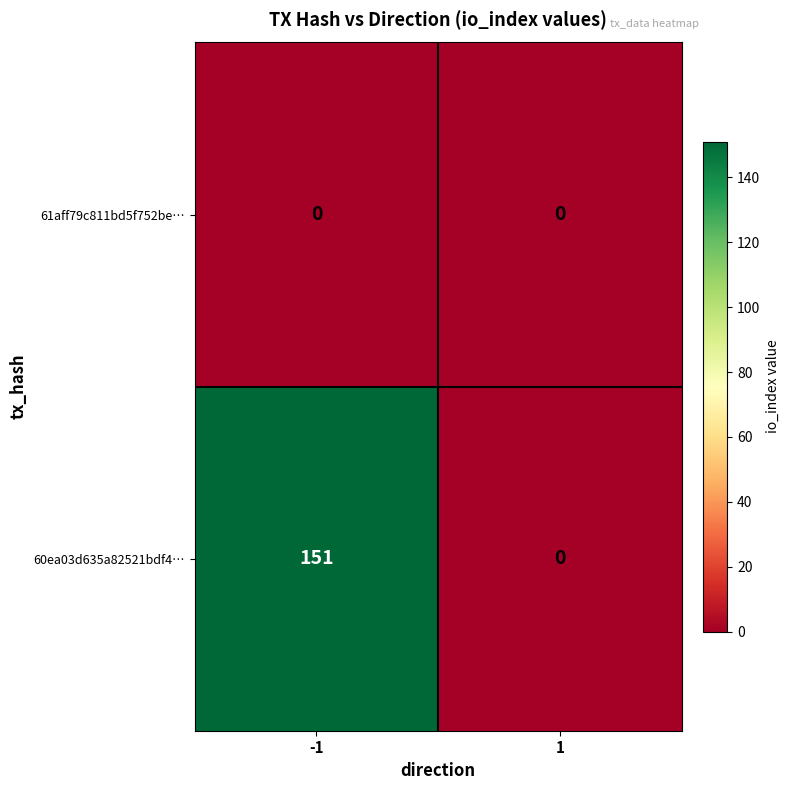

True or false: 61aff79c811bd5f752be… has a value of 0 at 1.

True